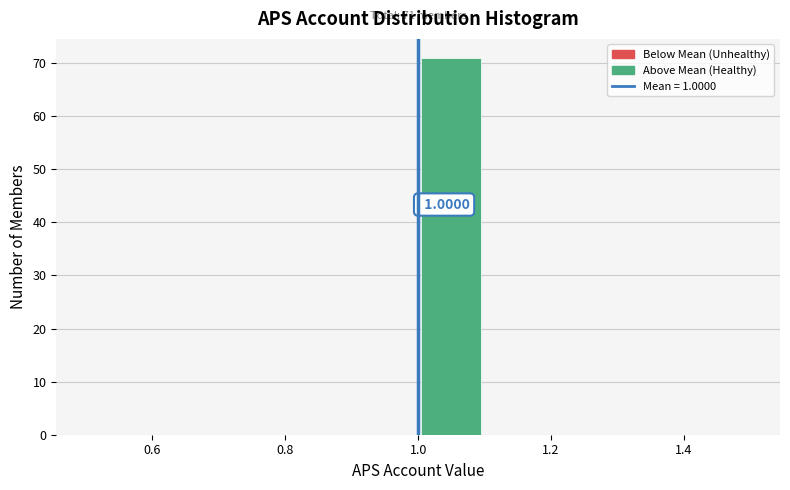

Over which range of the x-axis is the bar tallest?

1.0 to 1.1